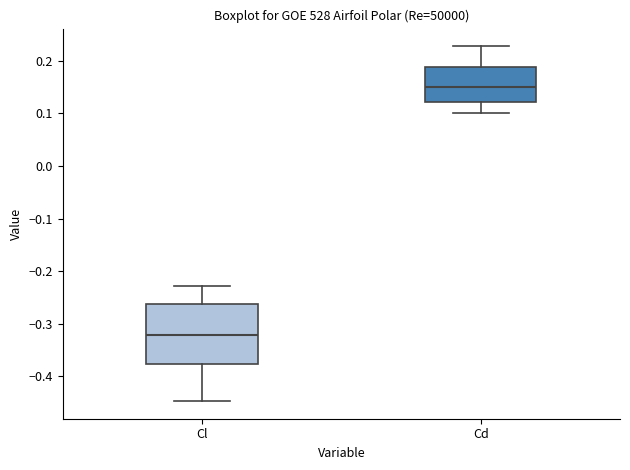

Reading left to right, transcribe this box plot: for each box, give where its median line is, the range the box spans, and where its two whiskers end, as read against the y-axis. The values are not printed on the chart, so give them approximately, as read against the axis.

Cl: median -0.32, box -0.38 to -0.26, whiskers -0.45 to -0.23
Cd: median 0.15, box 0.12 to 0.19, whiskers 0.10 to 0.23